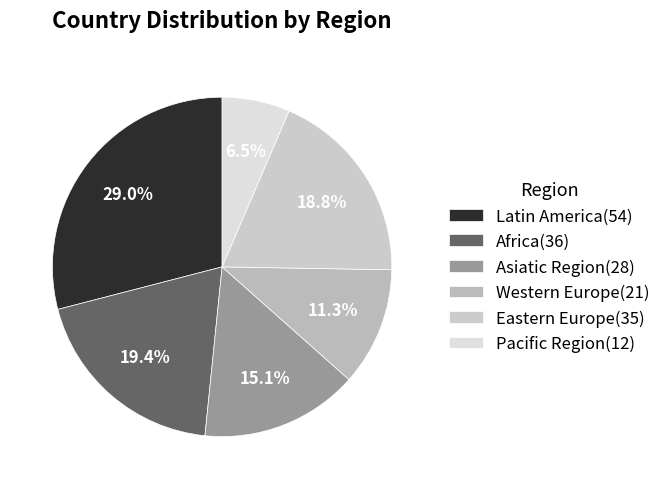

How many slices are in this pie chart?

6